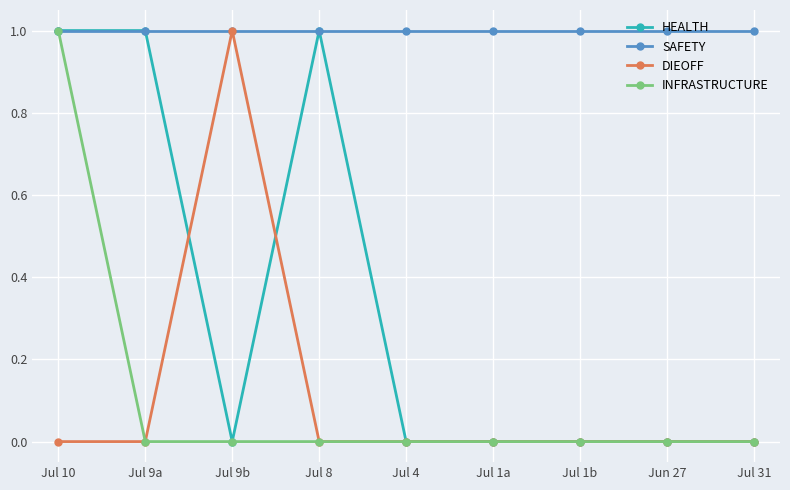

What is the label of the 8th point from the left?

Jun 27